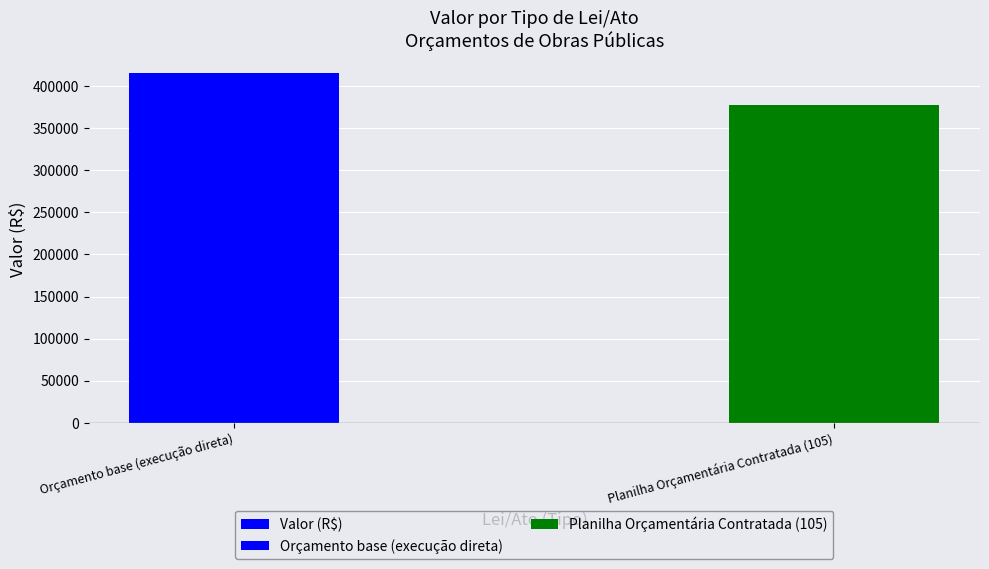

What is the label of the 2nd bar from the right?

Orçamento base (execução direta)